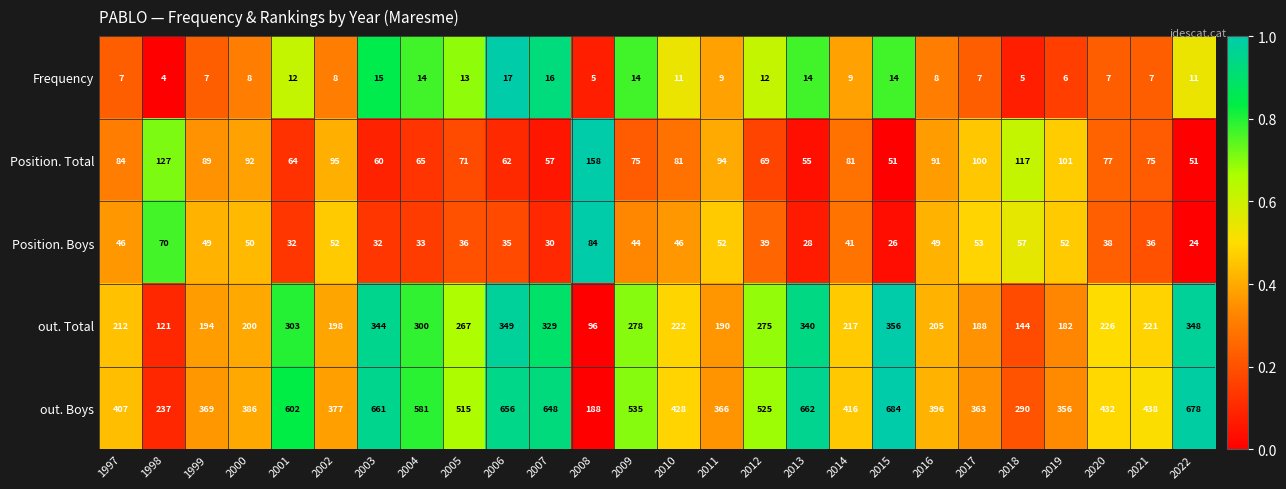

Is it true that Position. Total equals 146 at 2019?

False